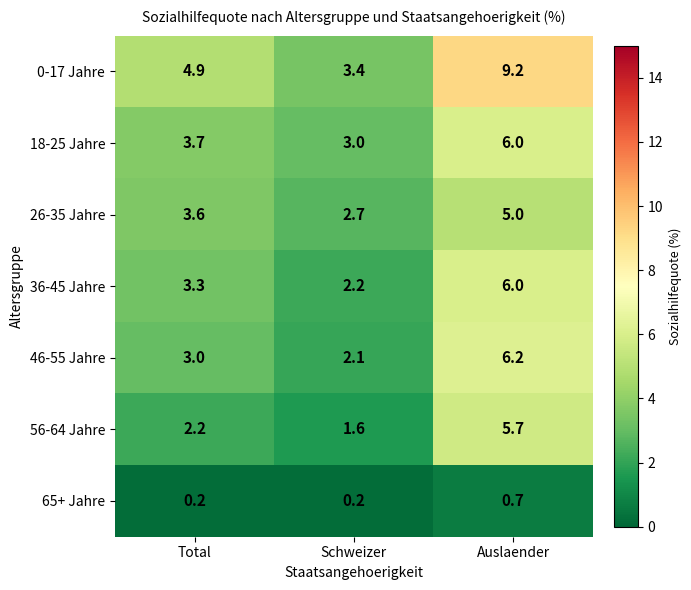

Which category has the highest value in the 46-55 Jahre series?

Auslaender